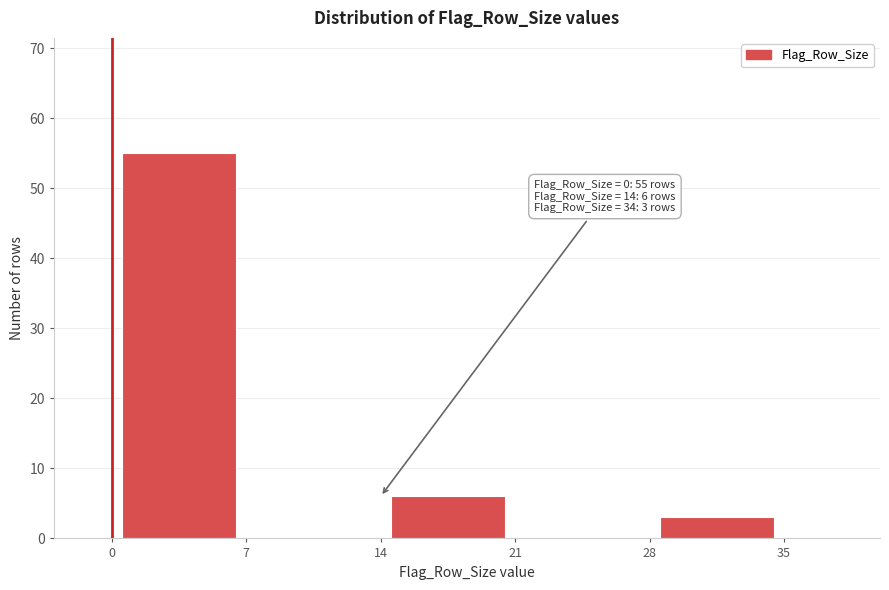

Which range on the x-axis has the tallest bar?

0 to 7